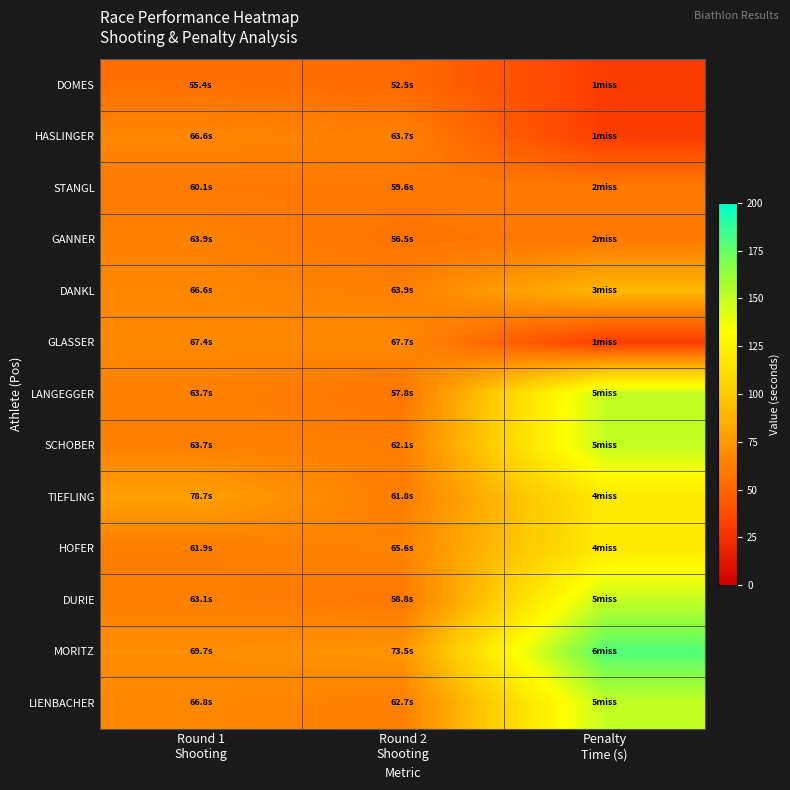

Which series has the largest range (max minus min)?

MORITZ